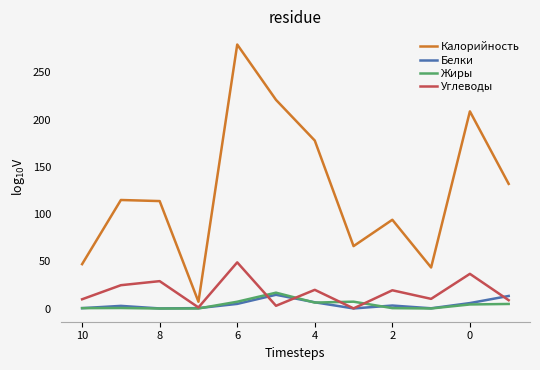

Which series changed the most between 6 and 4?

Калорийность